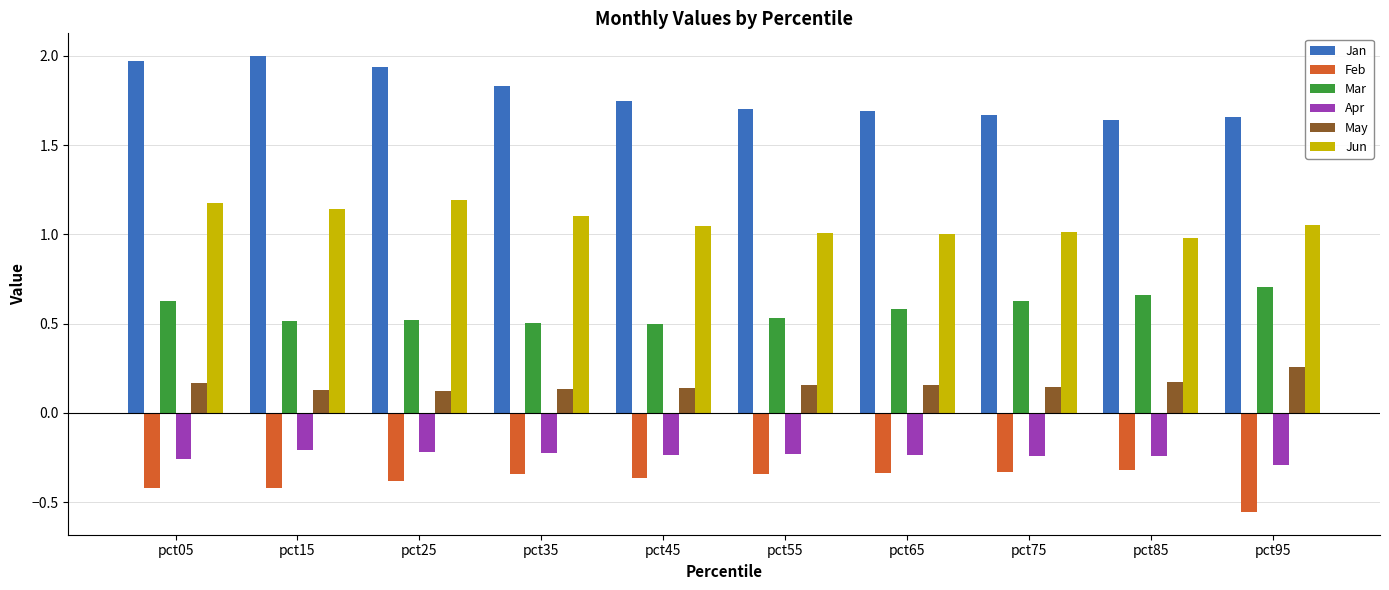

Which category has the highest value in the May series?

pct95